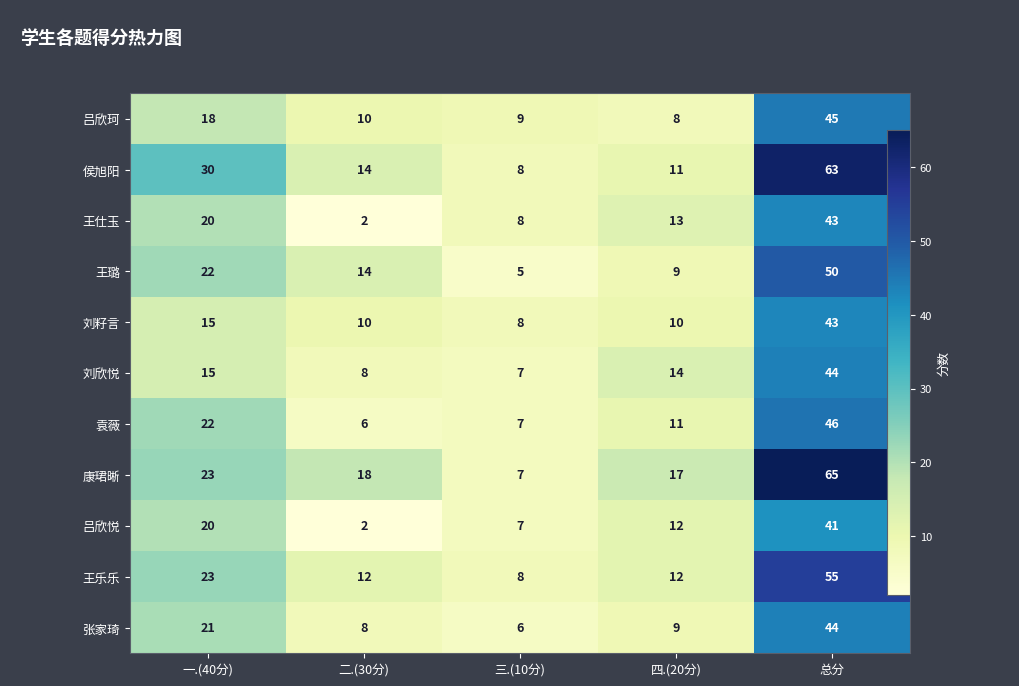

What is the lowest value of the 康珺晰 series?

7